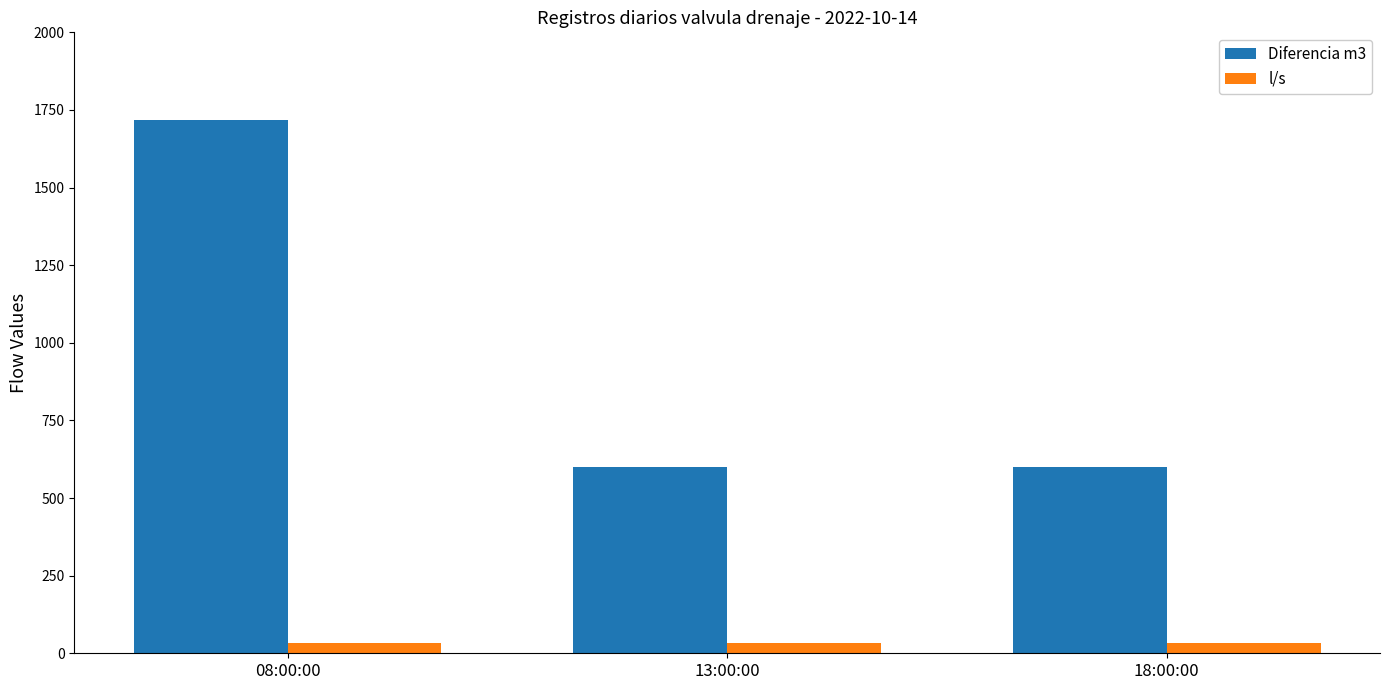

How many data points does each series have?

3